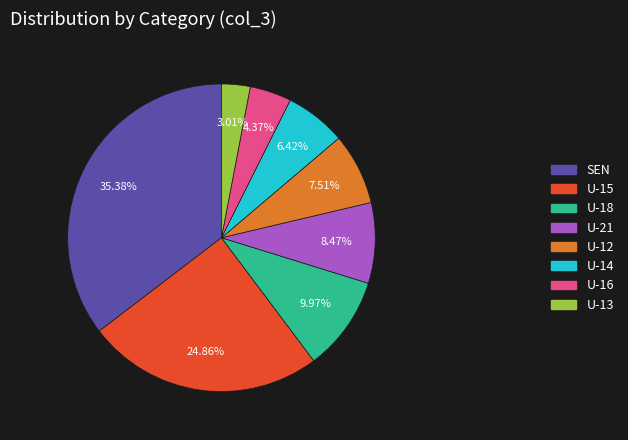

To the nearest percent, what portion does U-14 represent?

6%